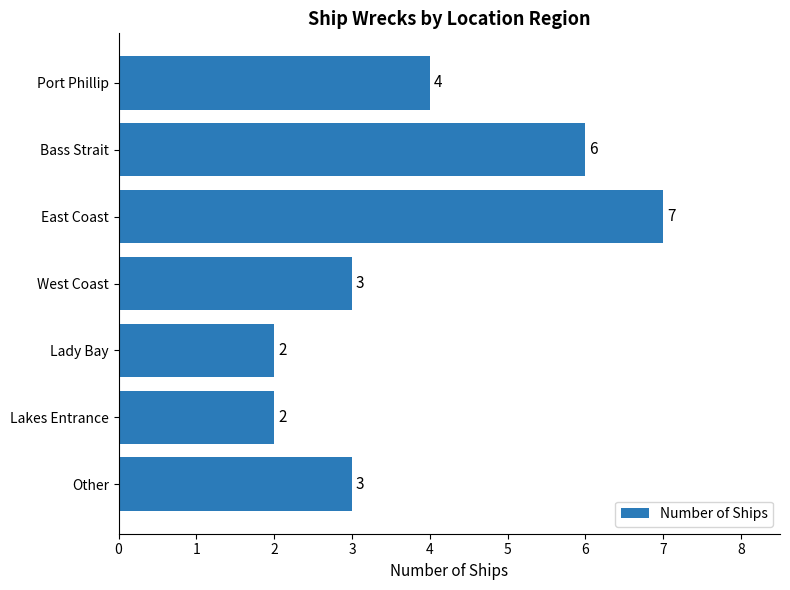

Are the bars horizontal?

Yes